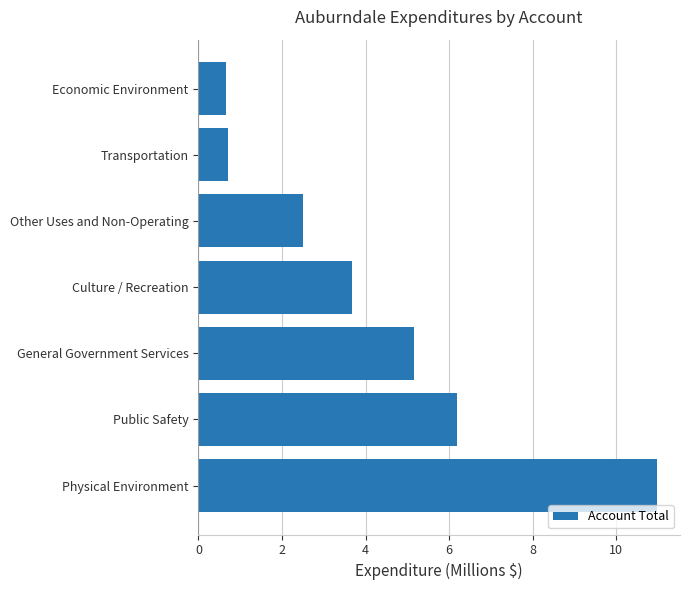

Reading top to bottom, extract all data points from this chart.

0.6	0.7	2.5	3.7	5.2	6.2	11.0